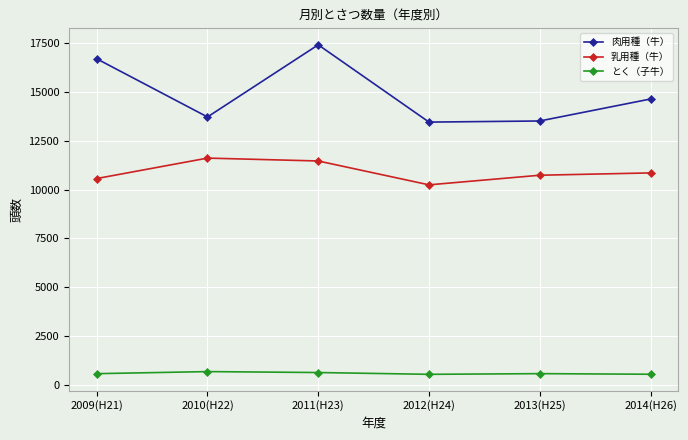

What is the average value of the とく（子牛） series?

576